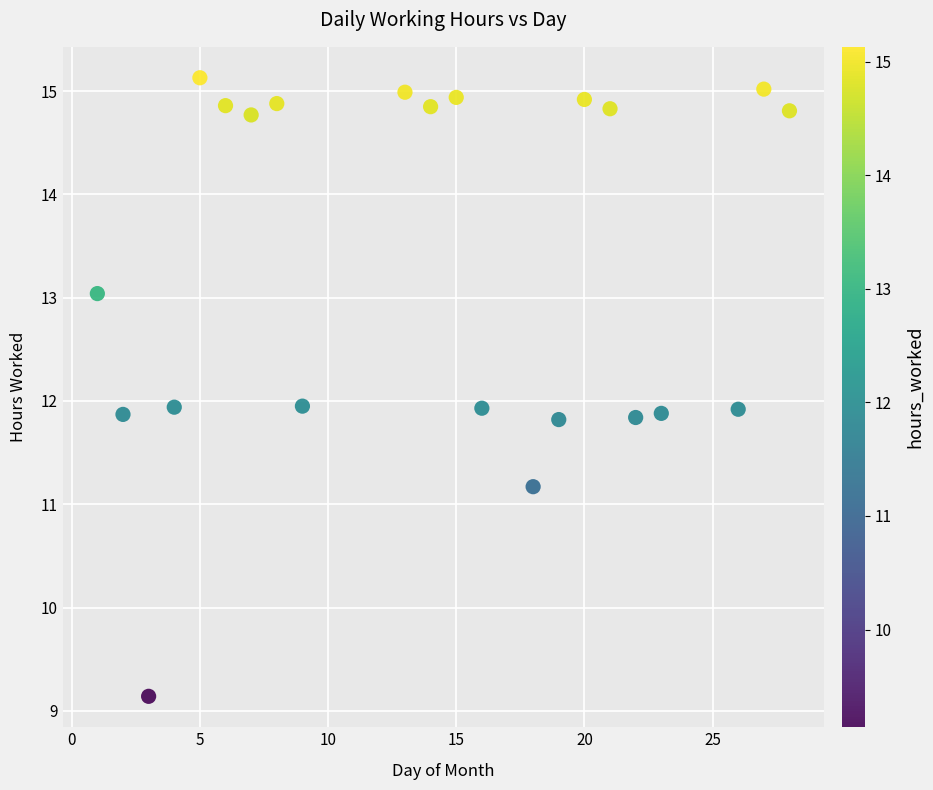

What is the range of X values (max minus min)?

27.0